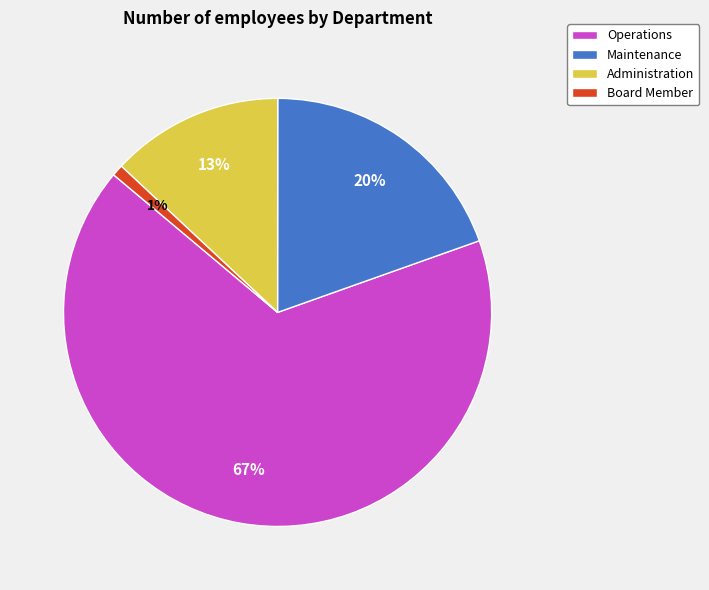

Which category has the biggest portion of the pie?

Operations